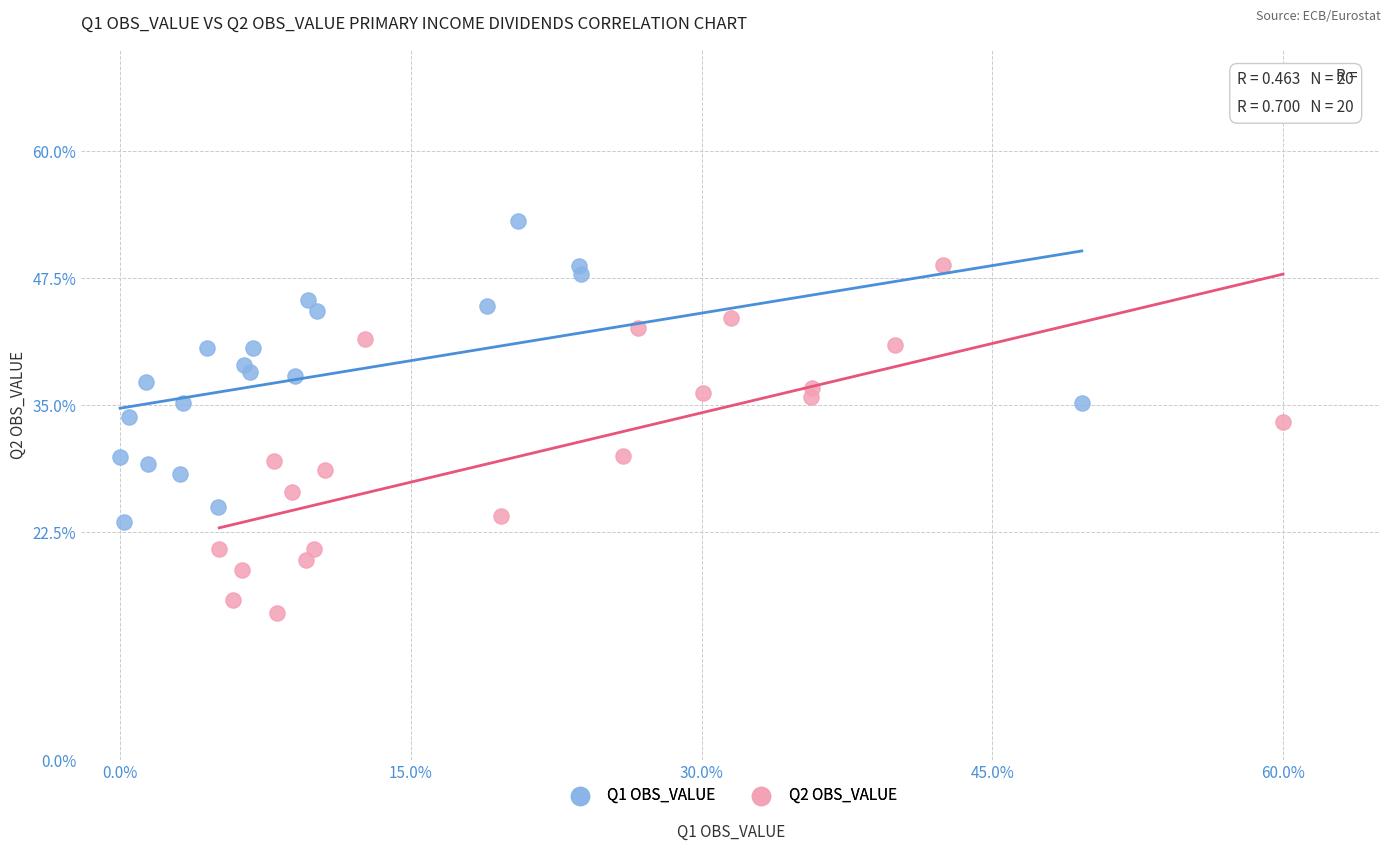

Which series contains the highest Y value?

Q1 OBS_VALUE